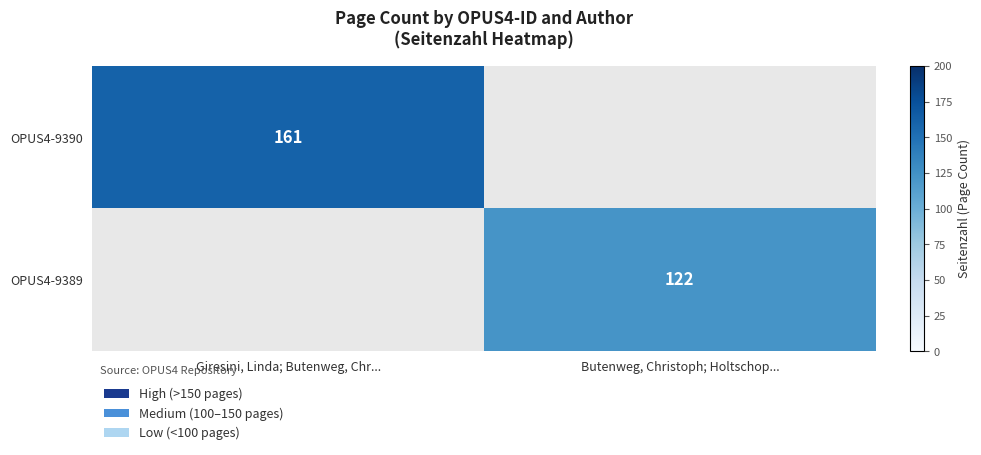

Which label corresponds to the largest value in the chart?

Giresini, Linda; Butenweg, Chr...